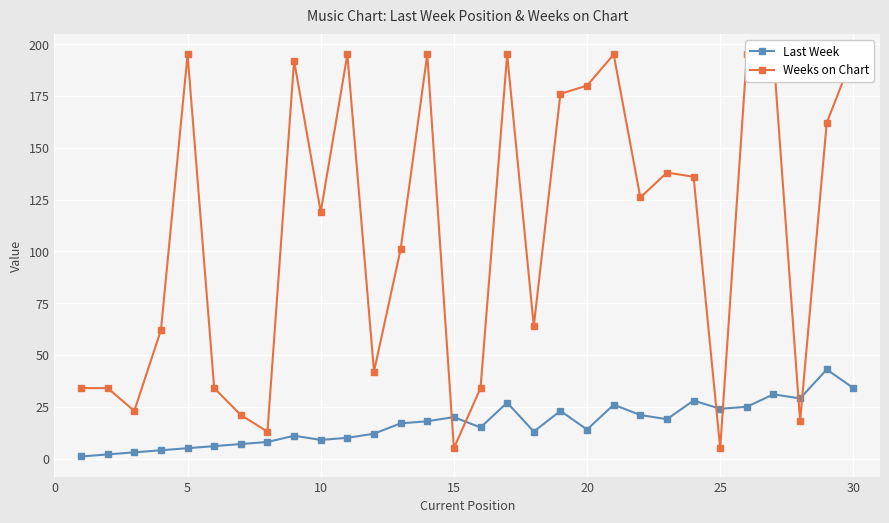

True or false: Last Week has more than 1 points higher than both neighbors.

True